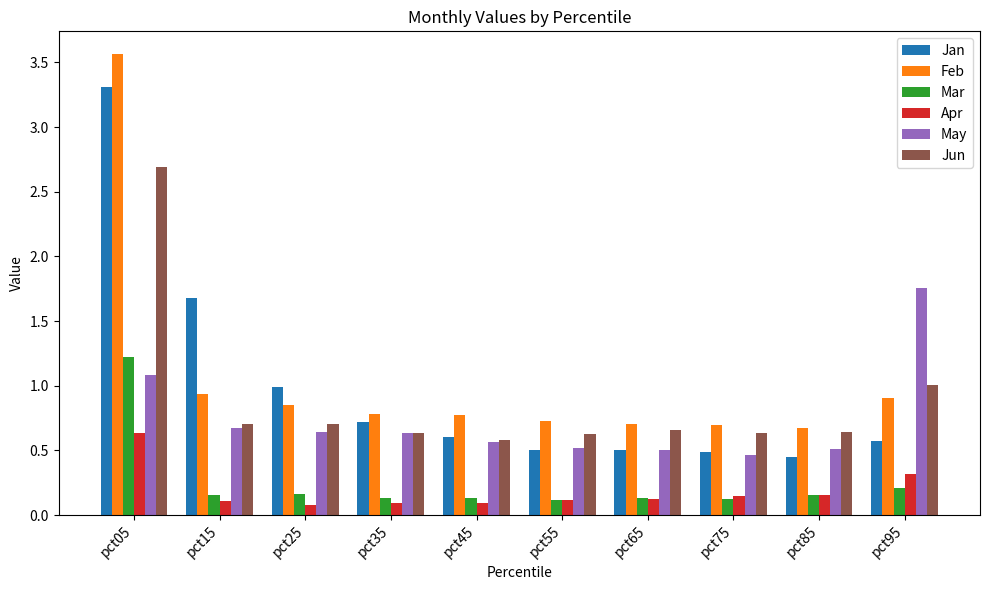

Which category has the highest value in the Mar series?

pct05